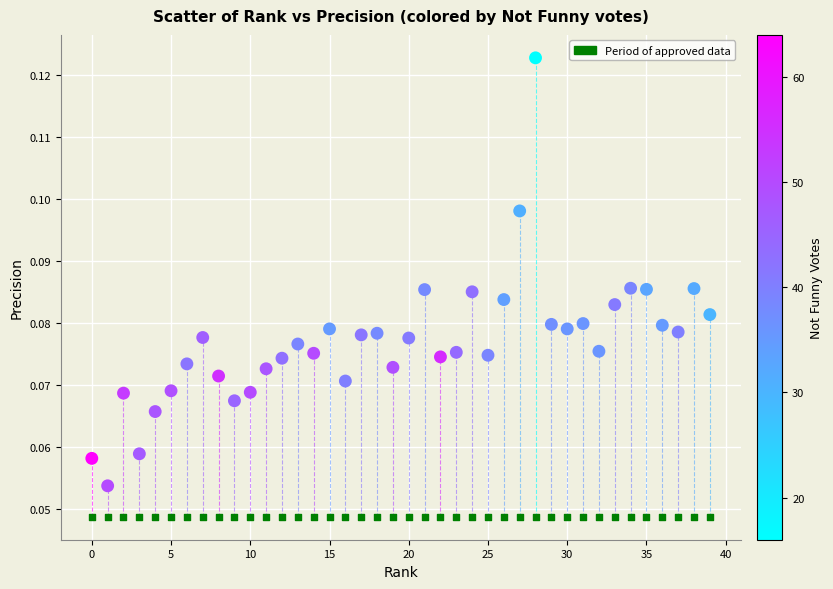

How many points are shown in the scatter plot?

80